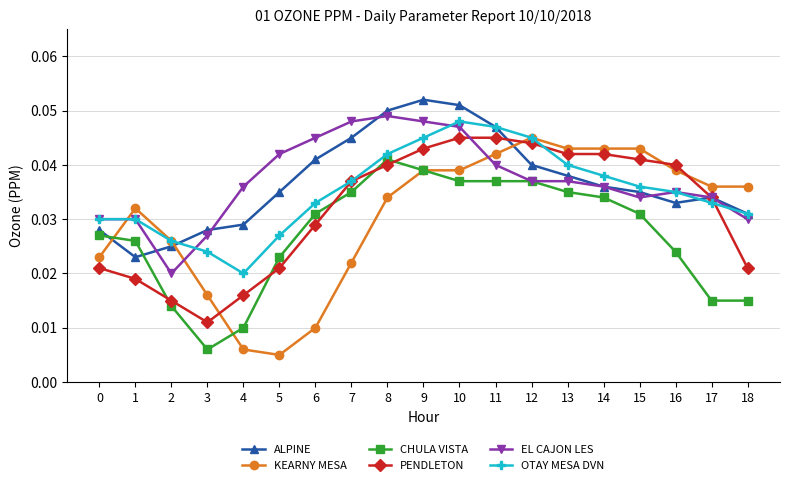

True or false: ALPINE and OTAY MESA DVN cross at least once.

True